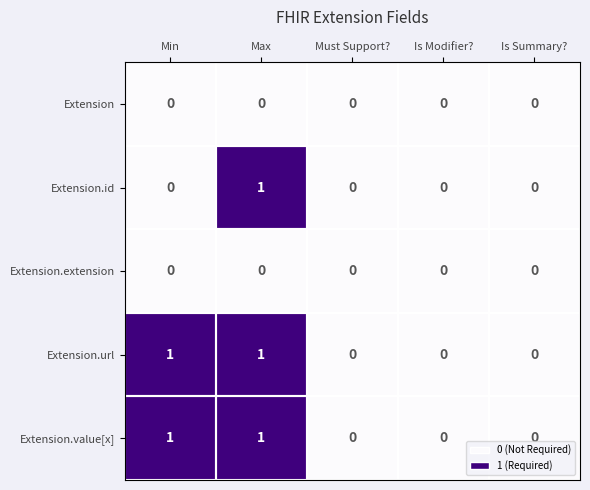

What is the maximum value shown in the chart?

1